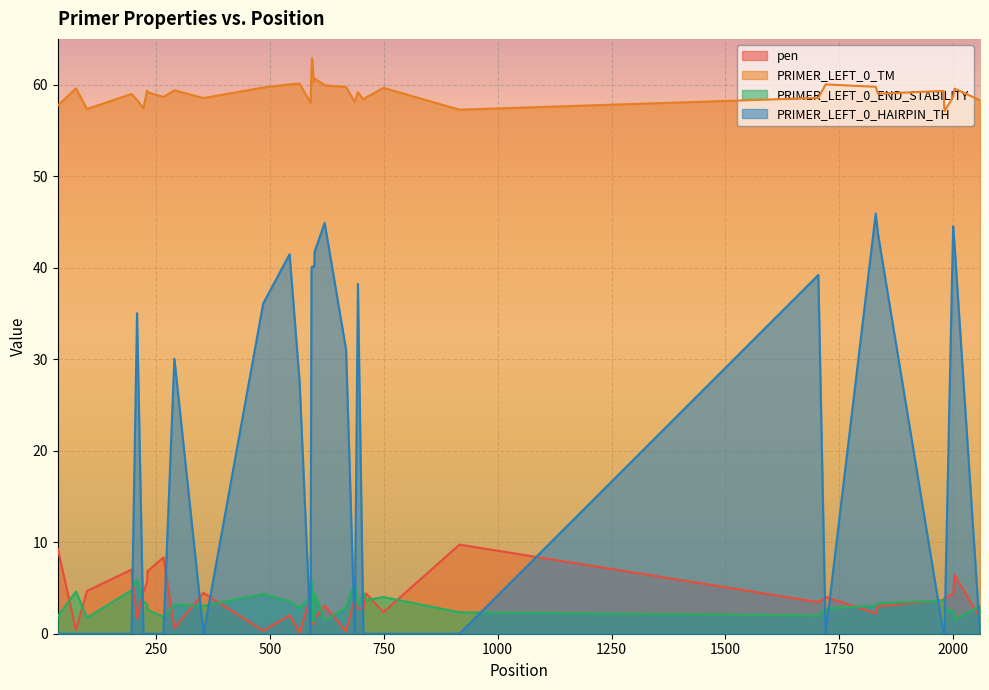

True or false: PRIMER_LEFT_0_END_STABILITY and PRIMER_LEFT_0_TM intersect in this chart.

False